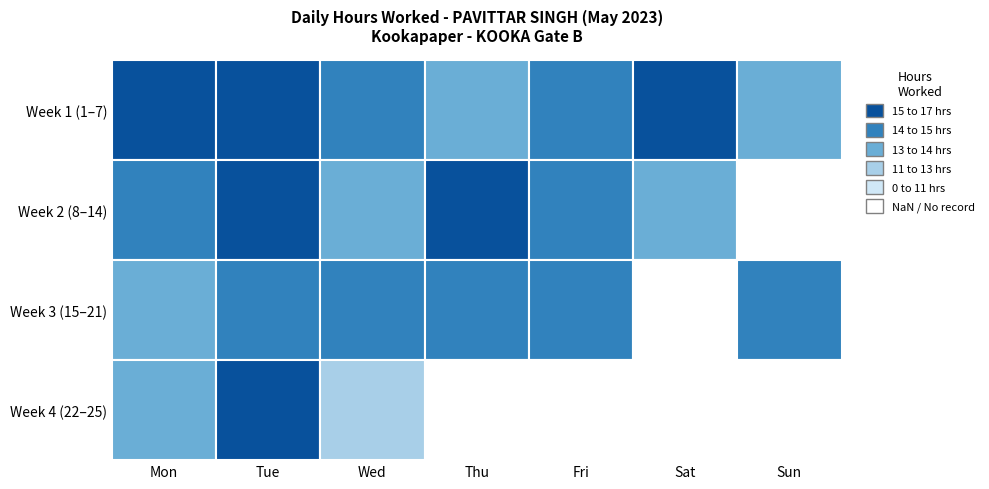

What is the difference between the values at 20 and 7?

13.4